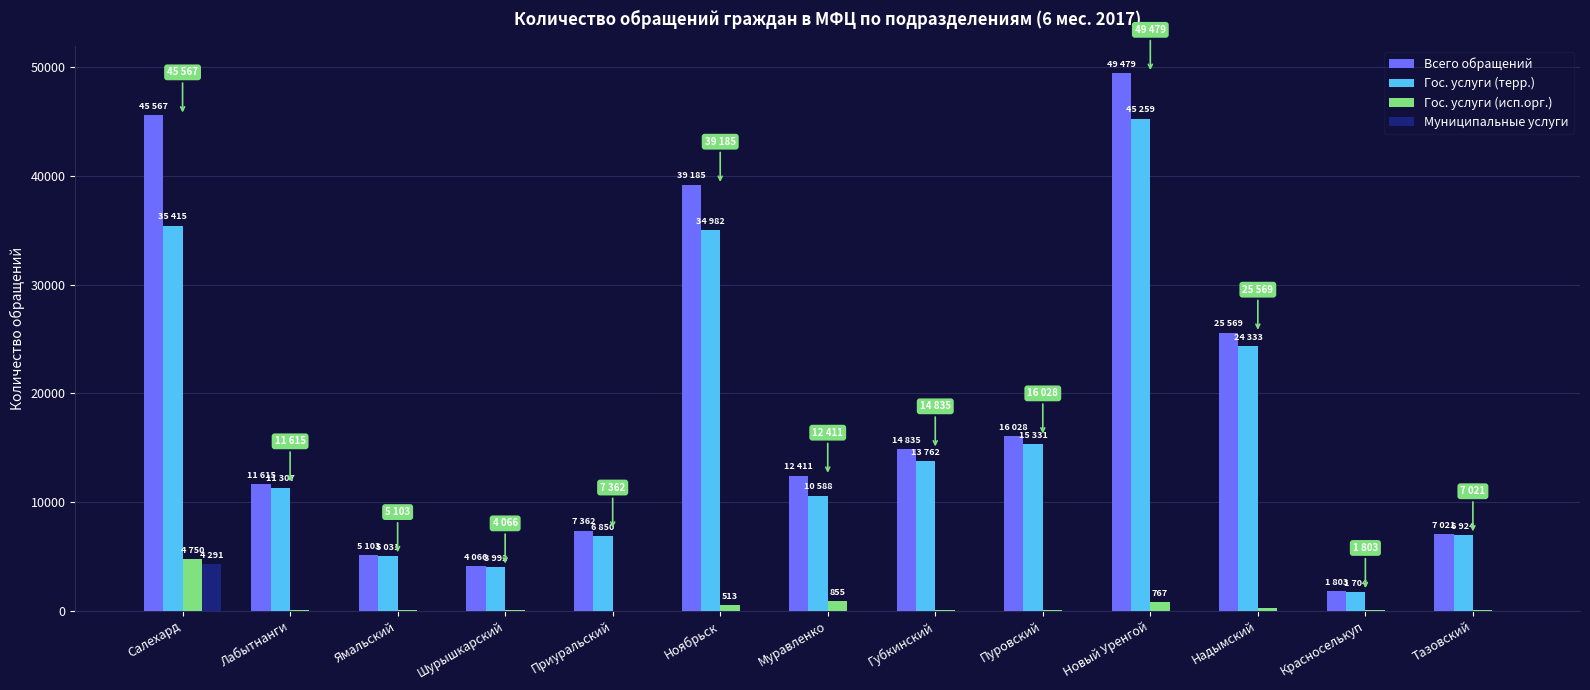

What value does the Всего обращений series have at Красноселькуп, to the nearest 100?

1800